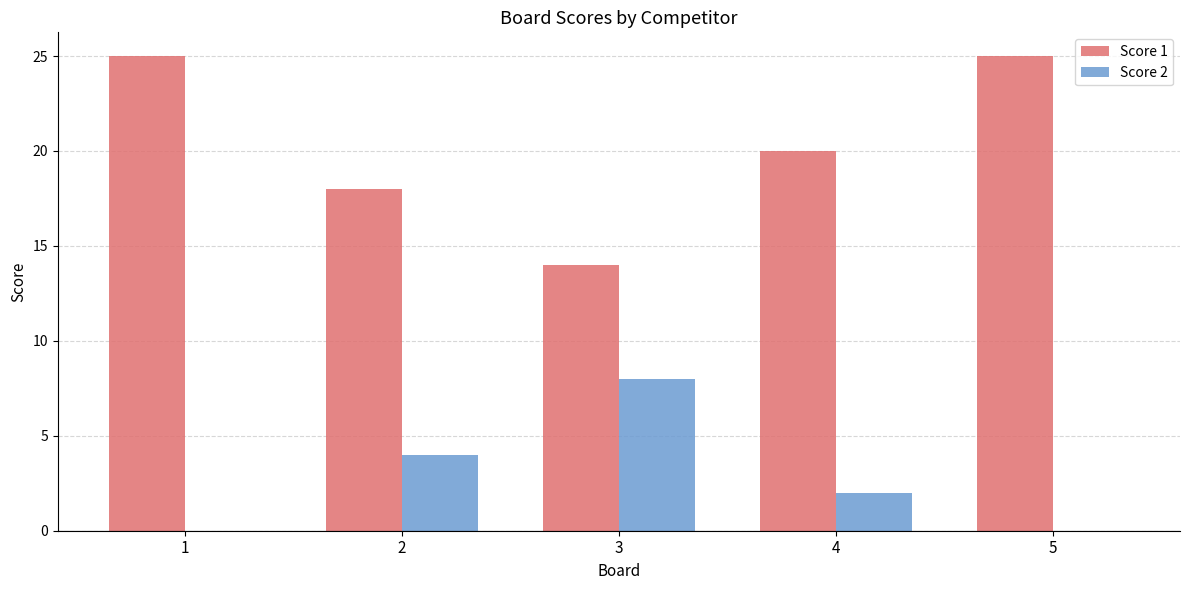

Which series changed the most between 1 and 2?

Score 1